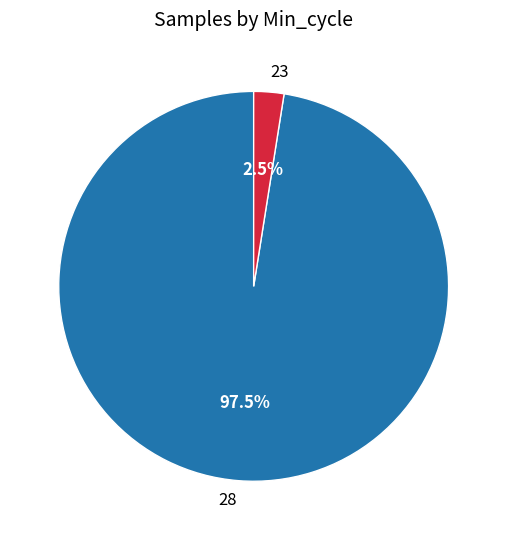

Rank the categories by value from highest to lowest.

28, 23